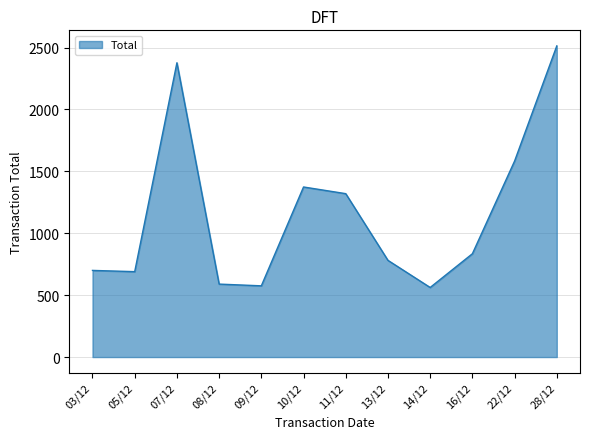

At which category does the data reach its first local peak?

07/12